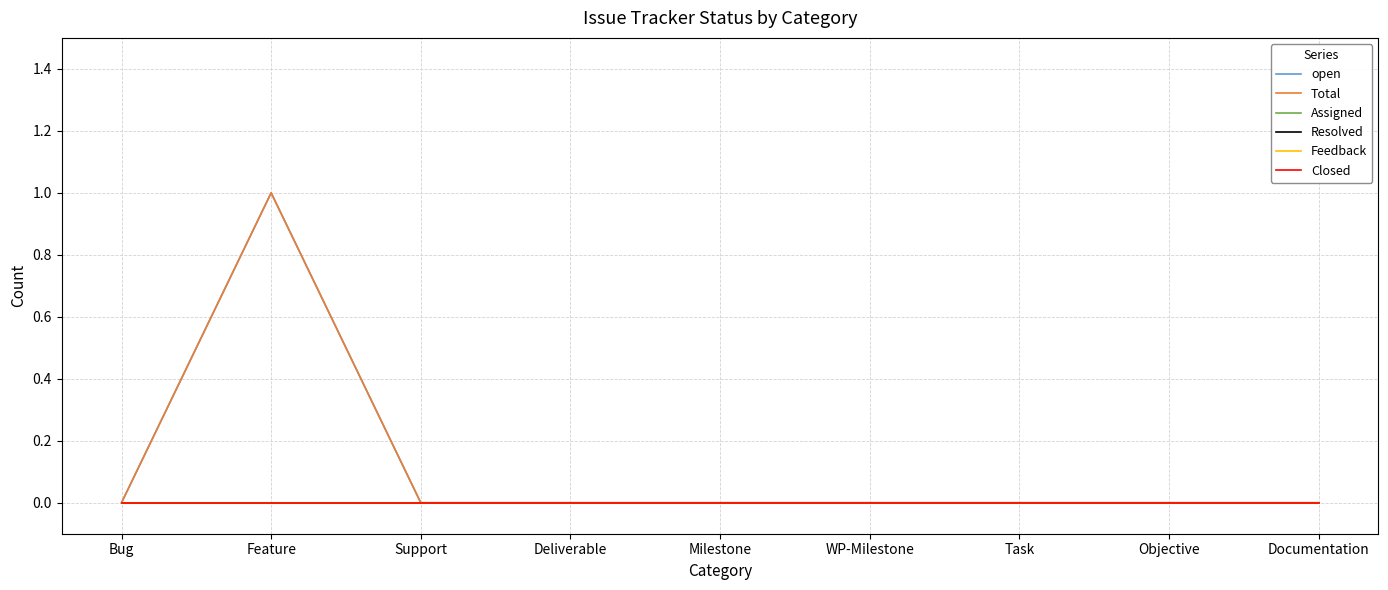

Is it true that Total equals 0 at Milestone?

True